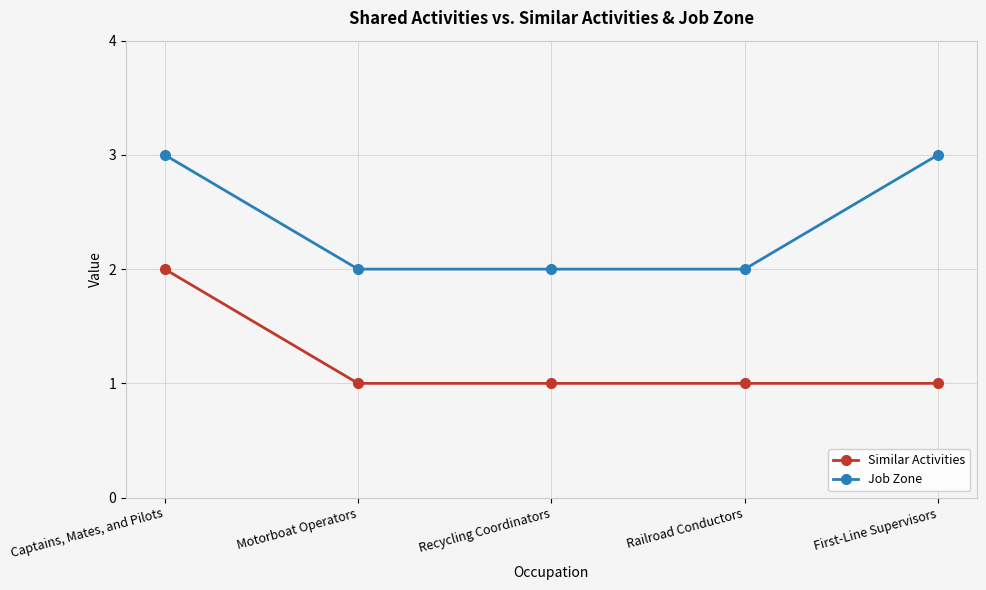

True or false: Job Zone and Similar Activities intersect in this chart.

False